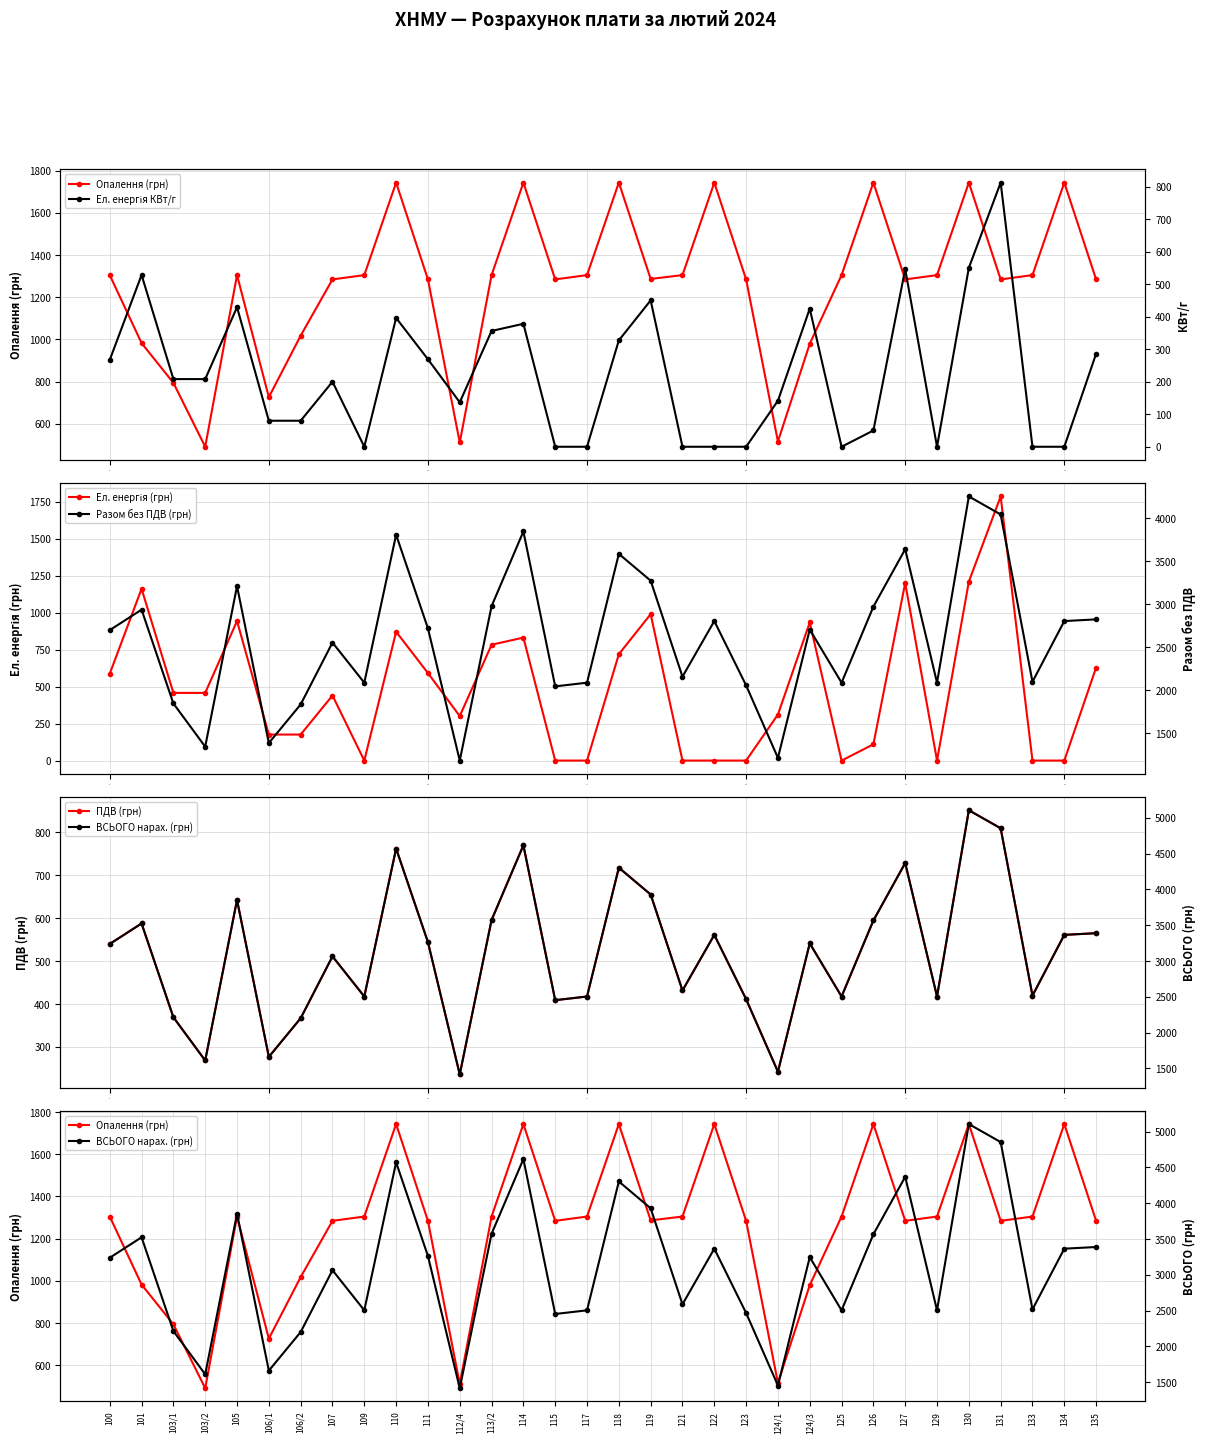

The value of ПДВ (грн) at 5 is 276.7. True or false?

True